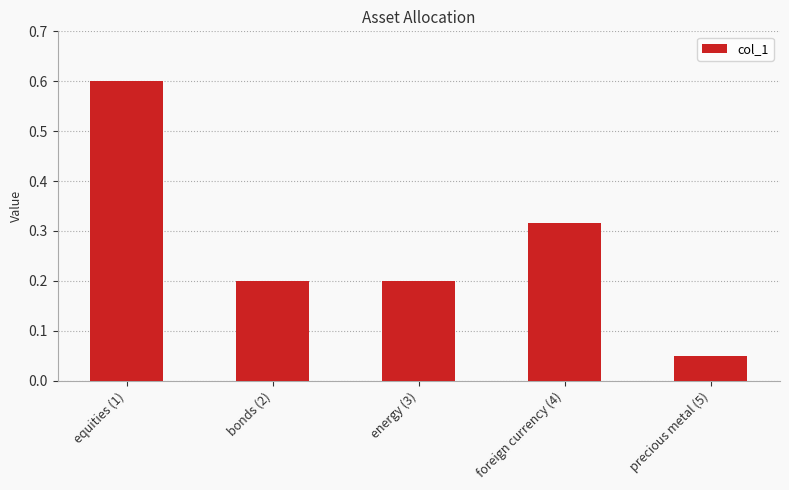

At which category does the chart reach its minimum across all series?

precious metal (5)